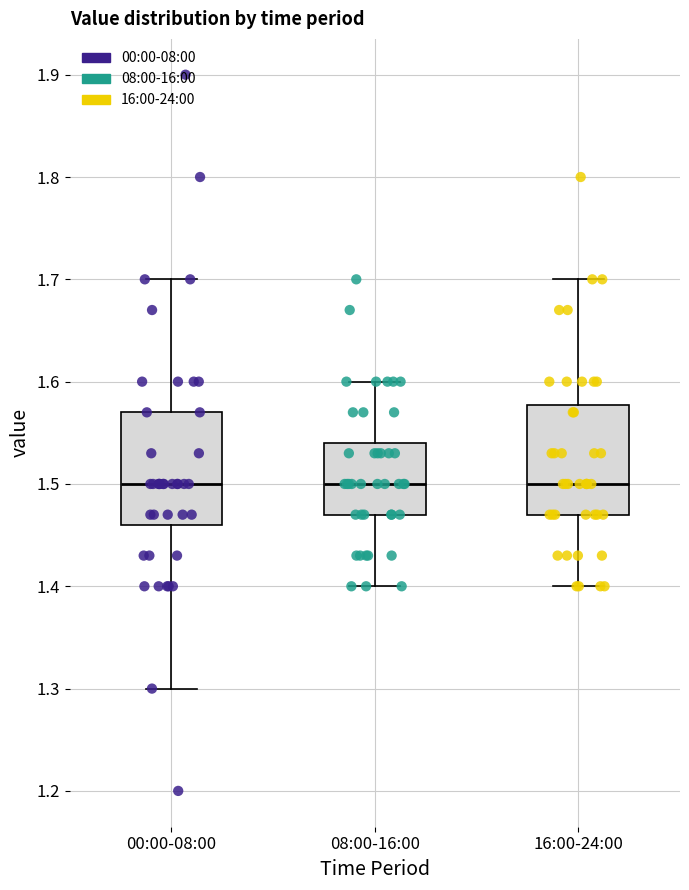

Reading left to right, transcribe this box plot: for each box, give where its median line is, the range the box spans, and where its two whiskers end, as read against the y-axis. The values are not printed on the chart, so give them approximately, as read against the axis.

00:00-08:00: median 1.50, box 1.46 to 1.57, whiskers 1.30 to 1.70
08:00-16:00: median 1.50, box 1.47 to 1.54, whiskers 1.40 to 1.60
16:00-24:00: median 1.50, box 1.47 to 1.58, whiskers 1.40 to 1.70